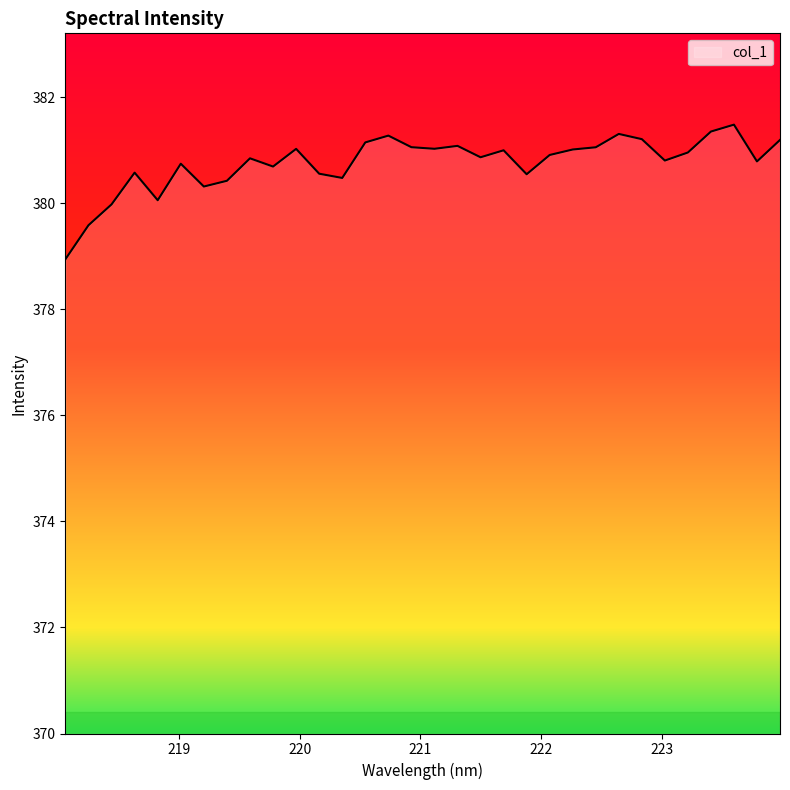

How many lines are shown in the chart?

1